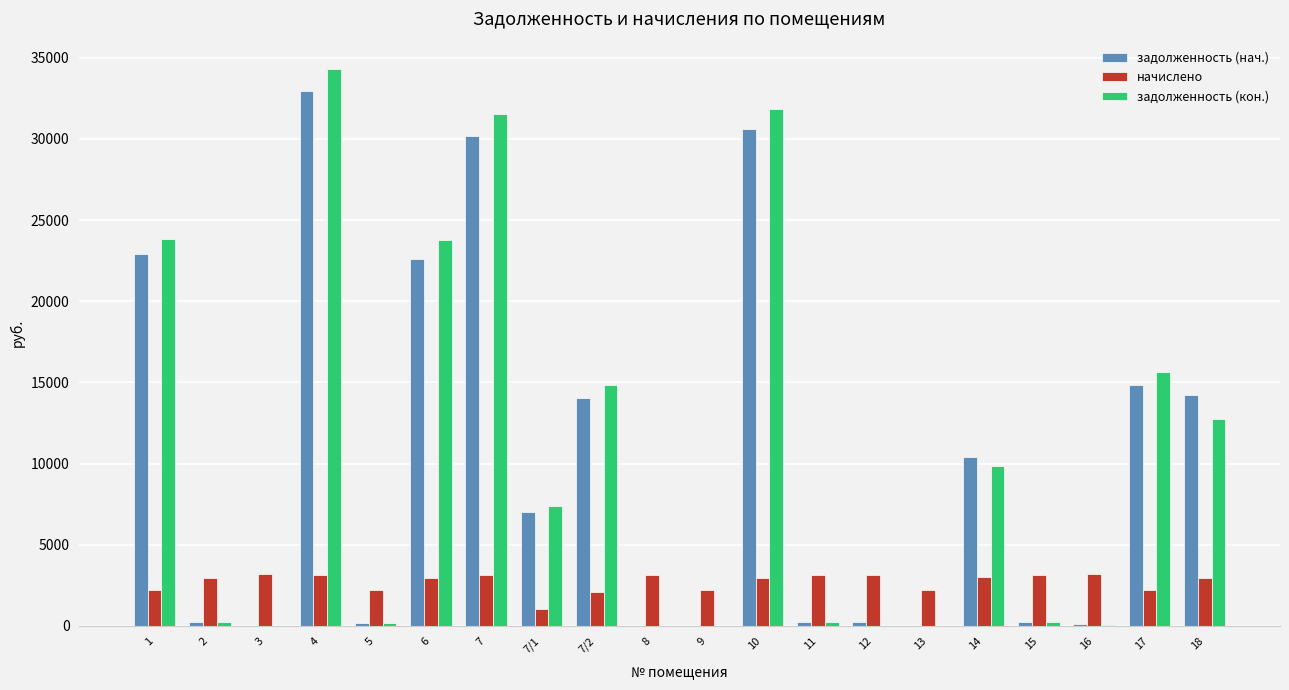

What is the sum of all задолженность (кон.) values?

206855.3